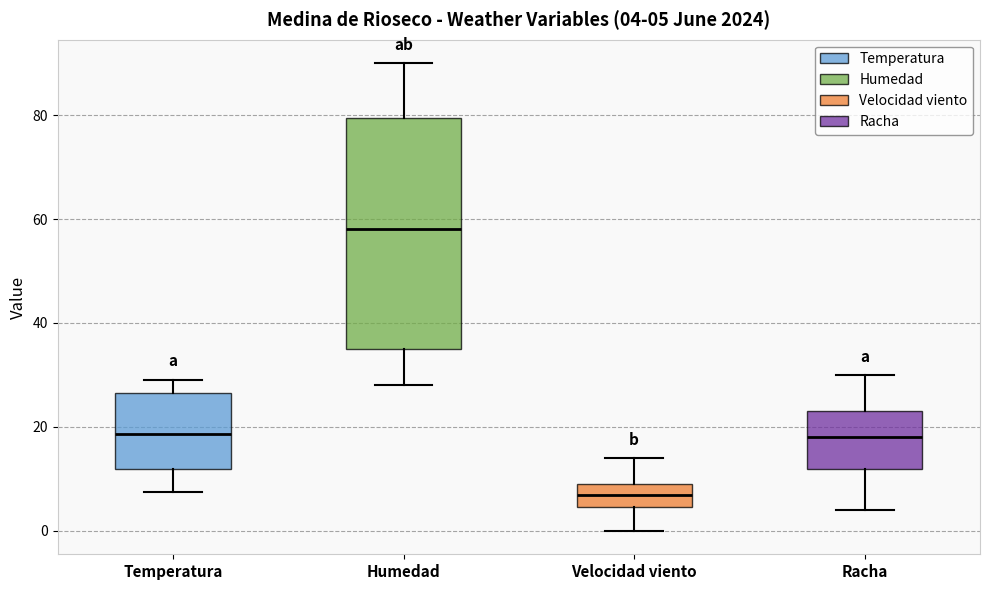

Which box's median line is the highest?

Humedad